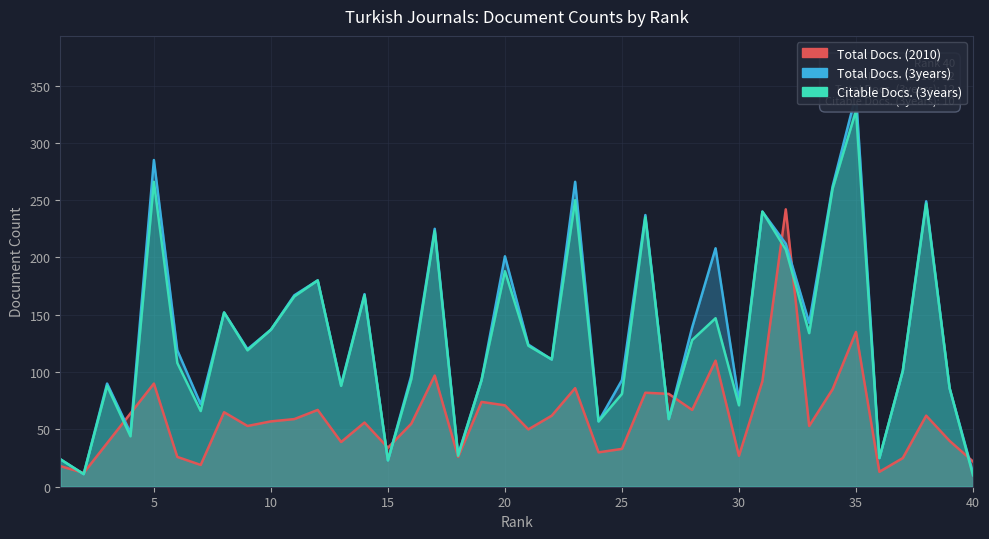

What is the total value across all series at 8?

369